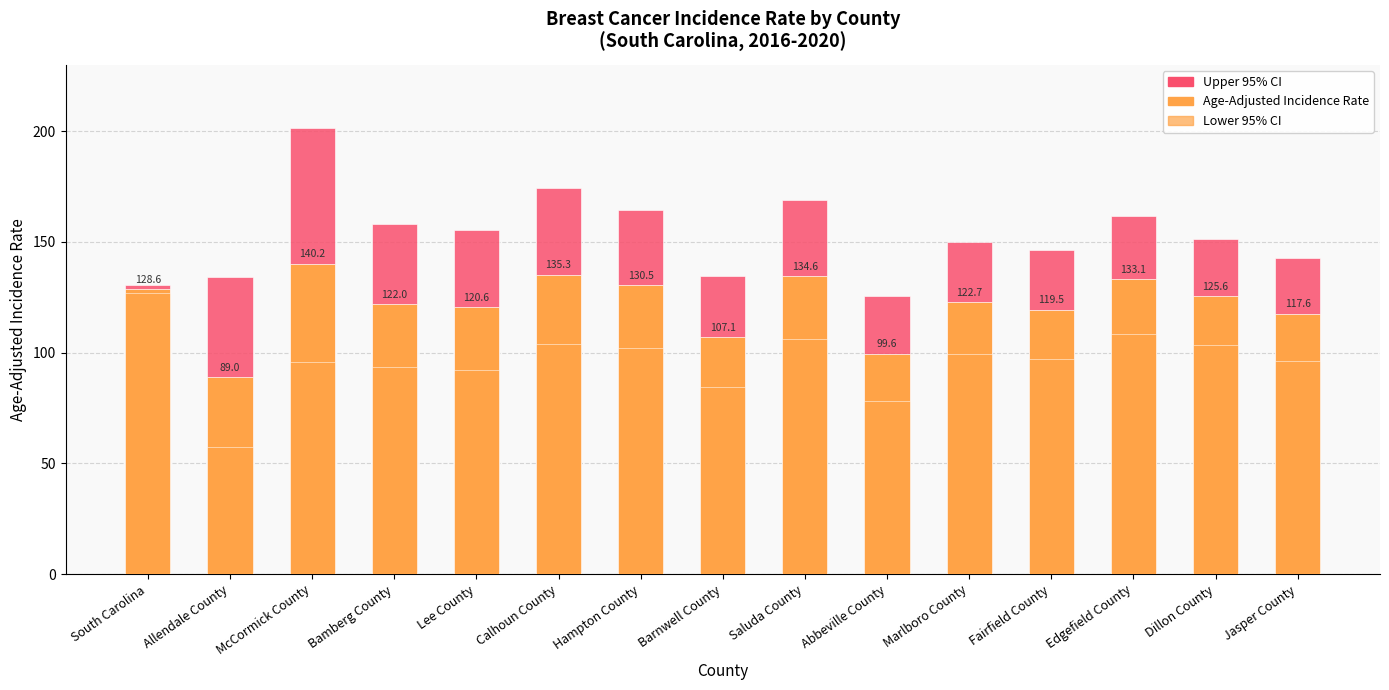

Rank the series at Lee County from lowest to highest value.

Lower 95% CI, Age-Adjusted Incidence Rate, Upper 95% CI